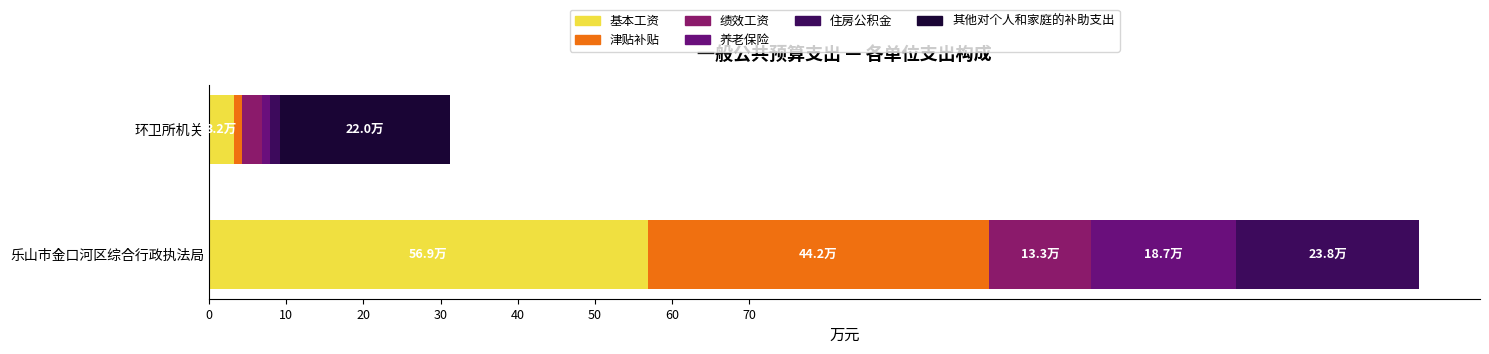

What position from the left is 乐山市金口河区综合行政执法局?

1